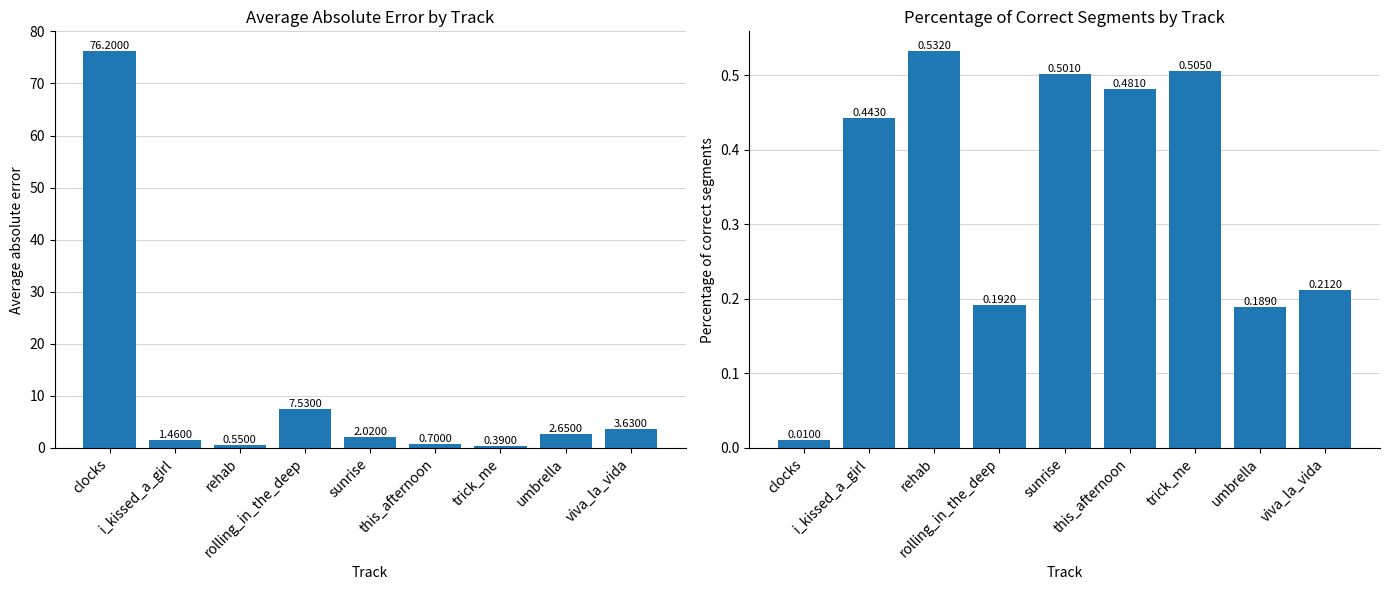

What is the total value across all series at rehab?

1.1